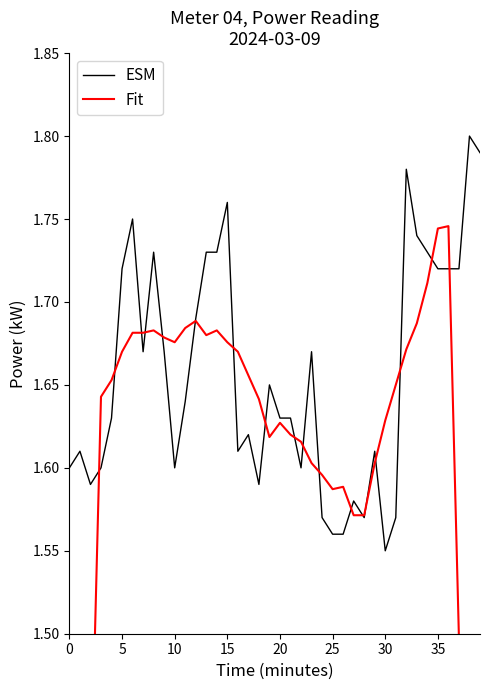

What is the sum of all ESM values?

66.3